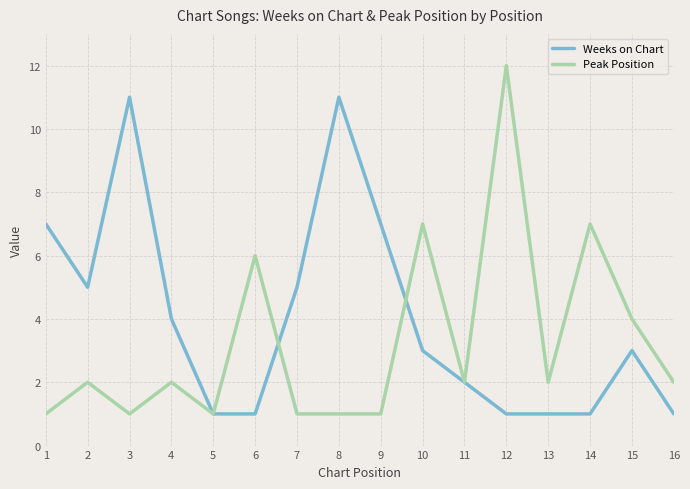

Rank the series at 14 from lowest to highest value.

Weeks on Chart, Peak Position